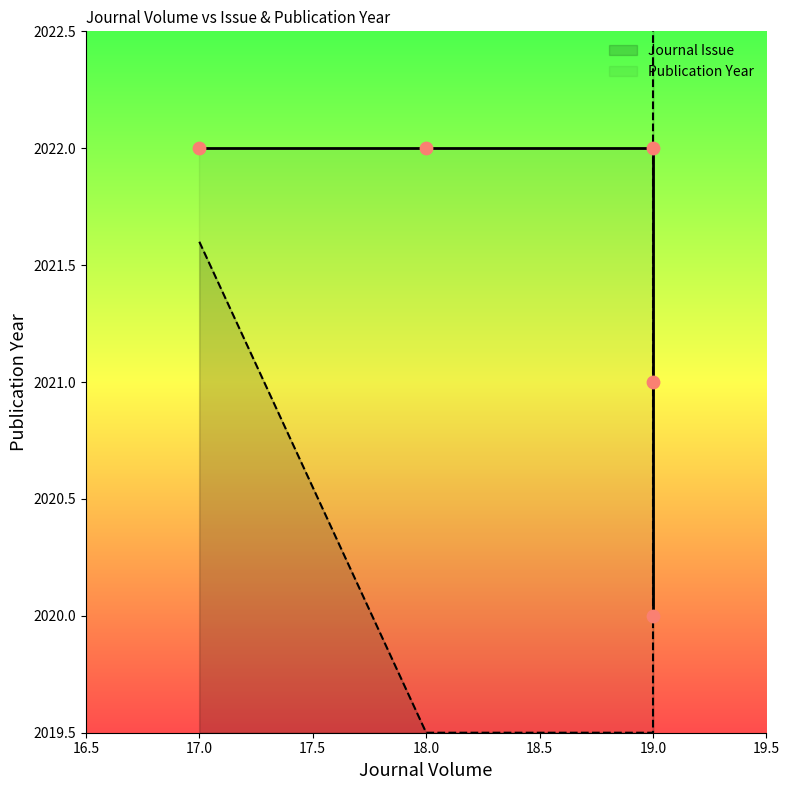

At how many categories does at least one series exceed 2019?

5